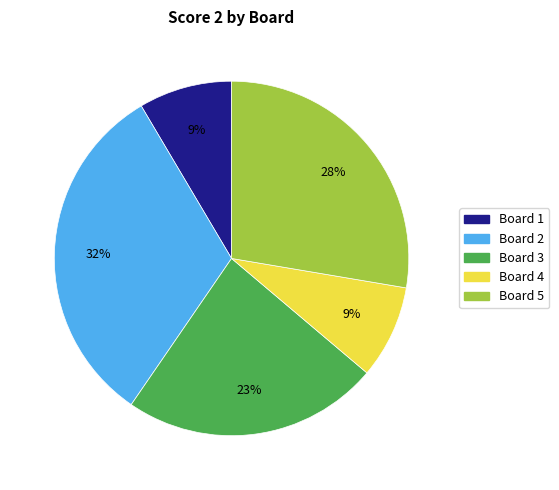

To the nearest percent, what is the difference between the largest and smallest slice percentages?

23%